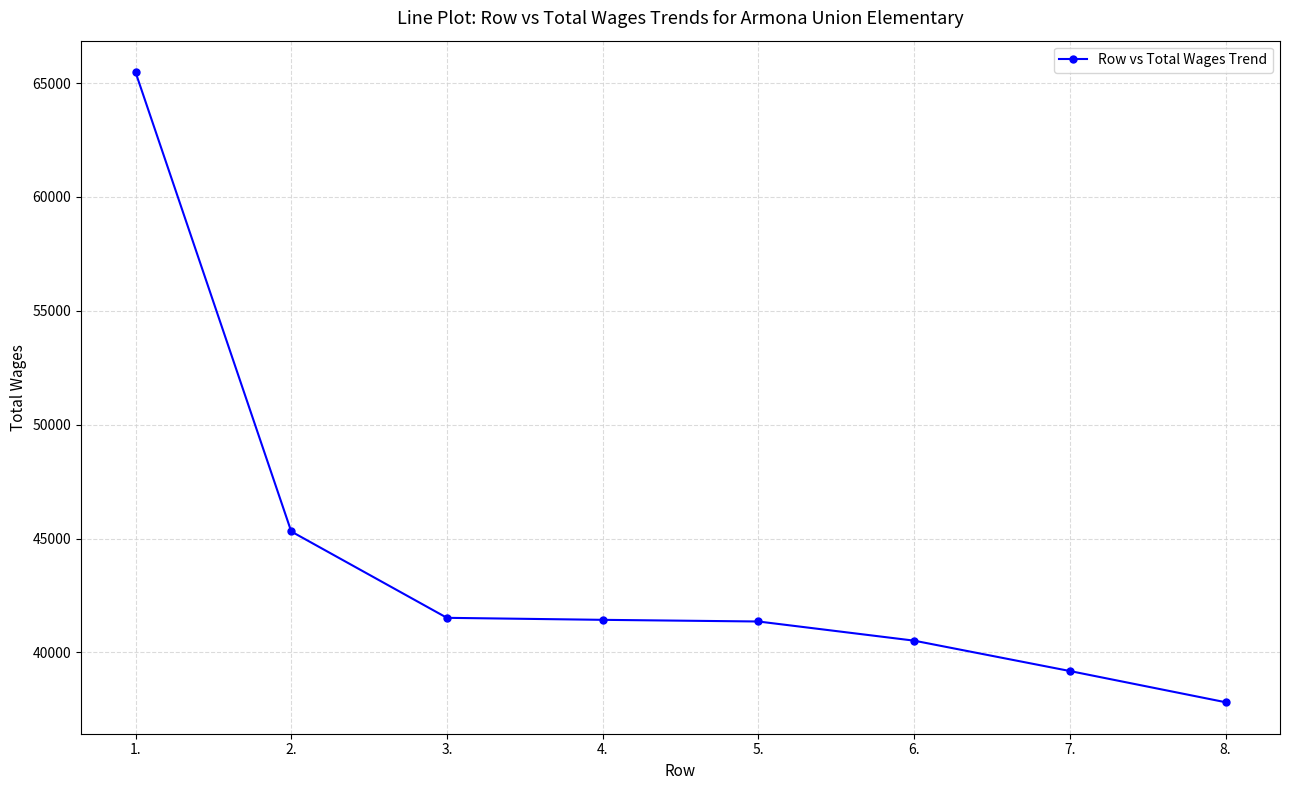

At which label does the data first exceed 41432?

1.